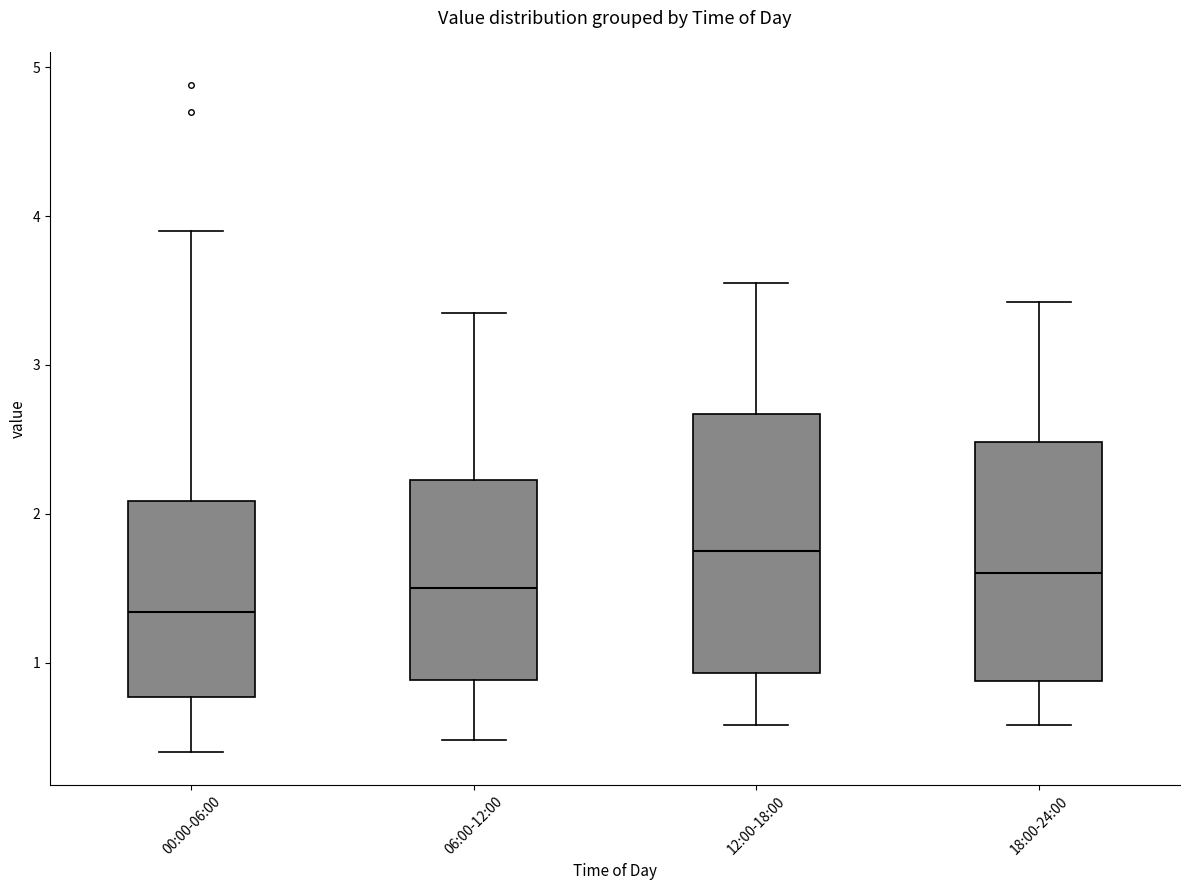

Which box is the tallest, from its lower edge to its upper edge?

12:00-18:00